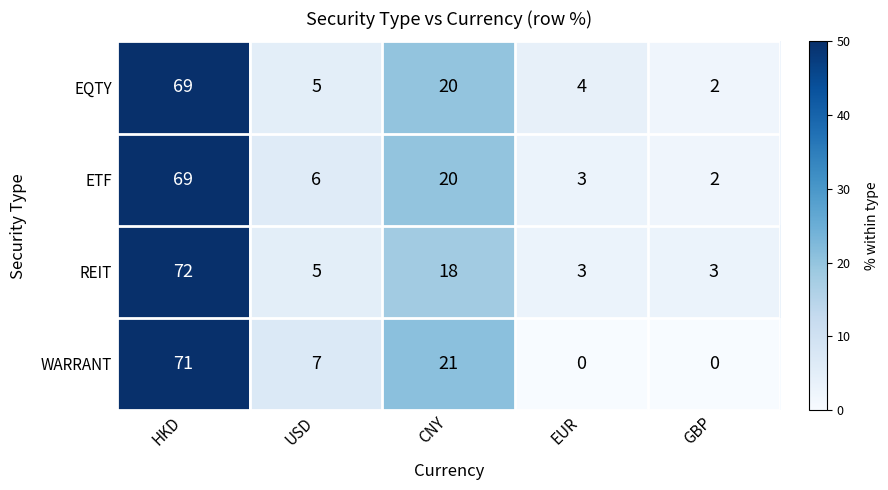

Which series has the largest range (max minus min)?

WARRANT